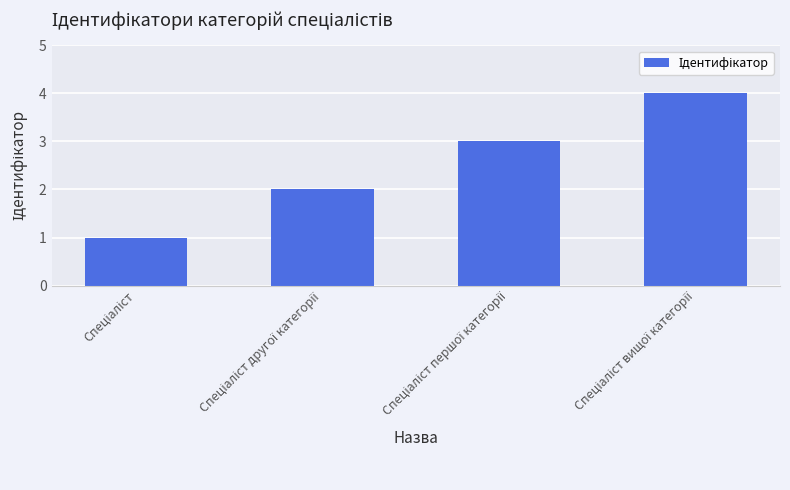

What is the difference between the maximum and minimum values?

3